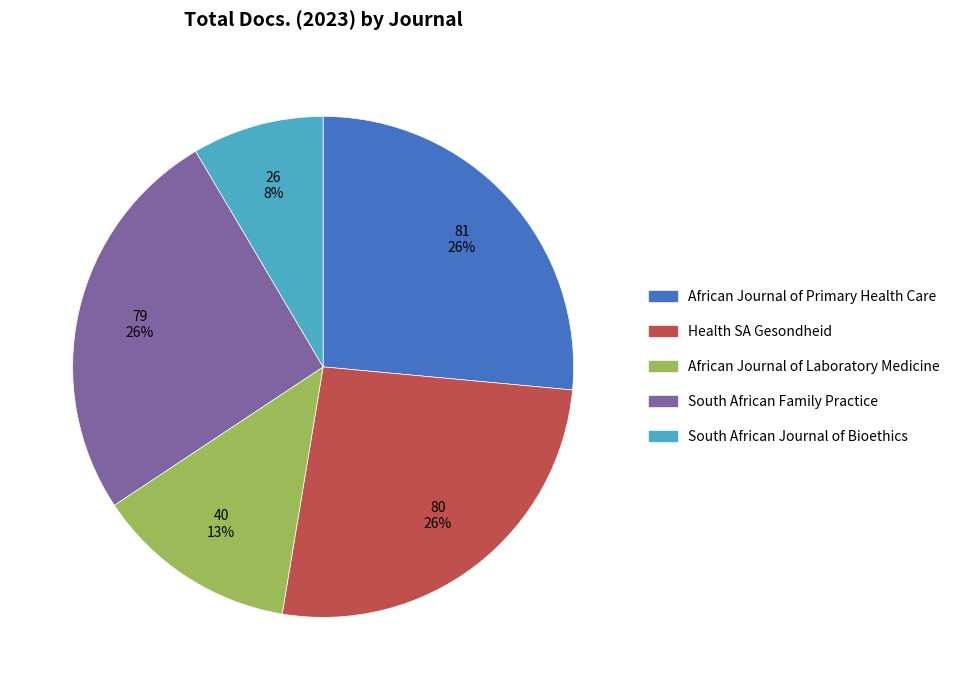

Which category has the smallest portion of the pie?

South African Journal of Bioethics